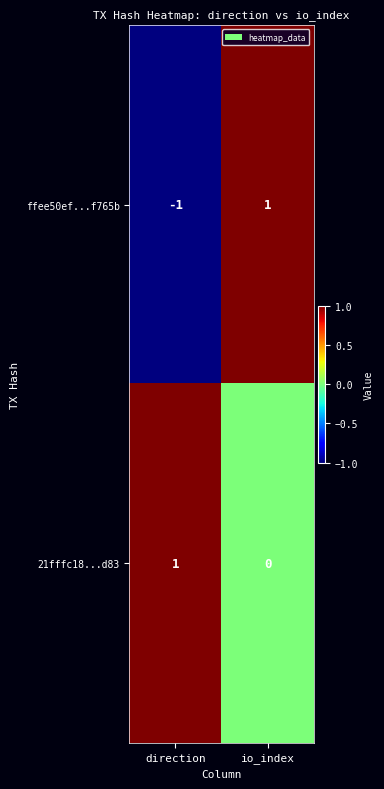

Count the number of categories in the chart.

2